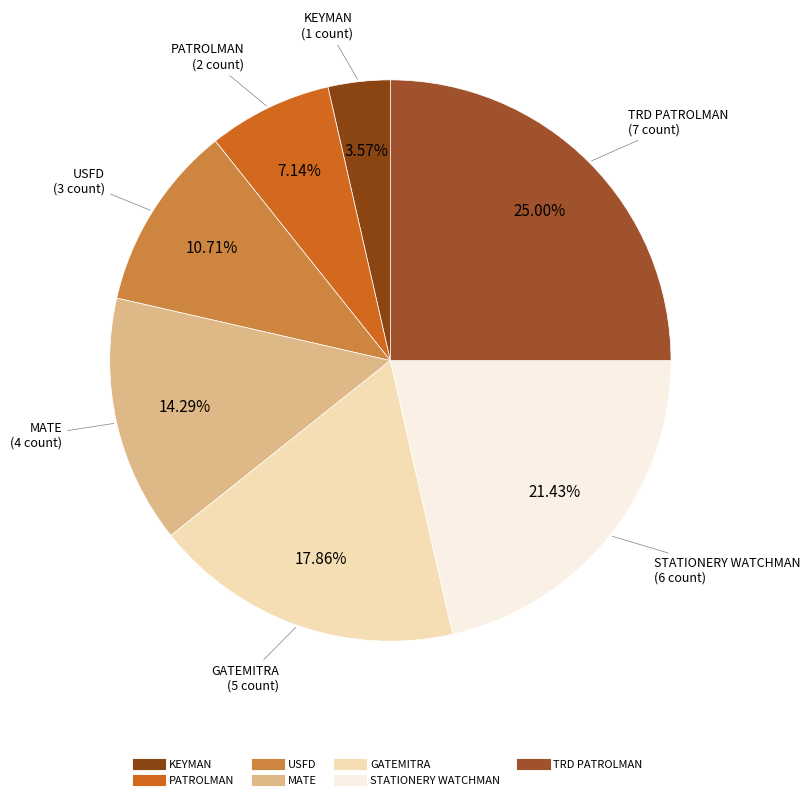

Does MATE represent more than half of the total?

No